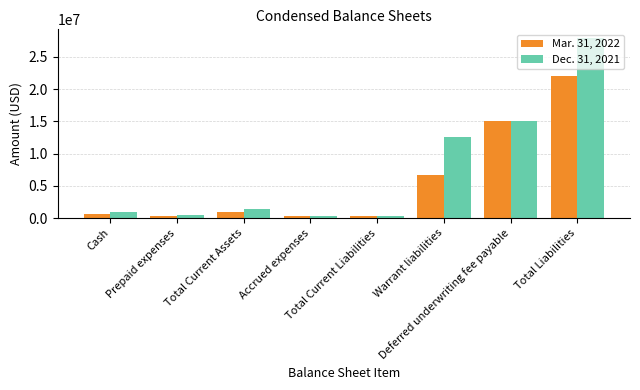

The value of Dec. 31, 2021 at Deferred underwriting fee payable is 15000000. True or false?

True